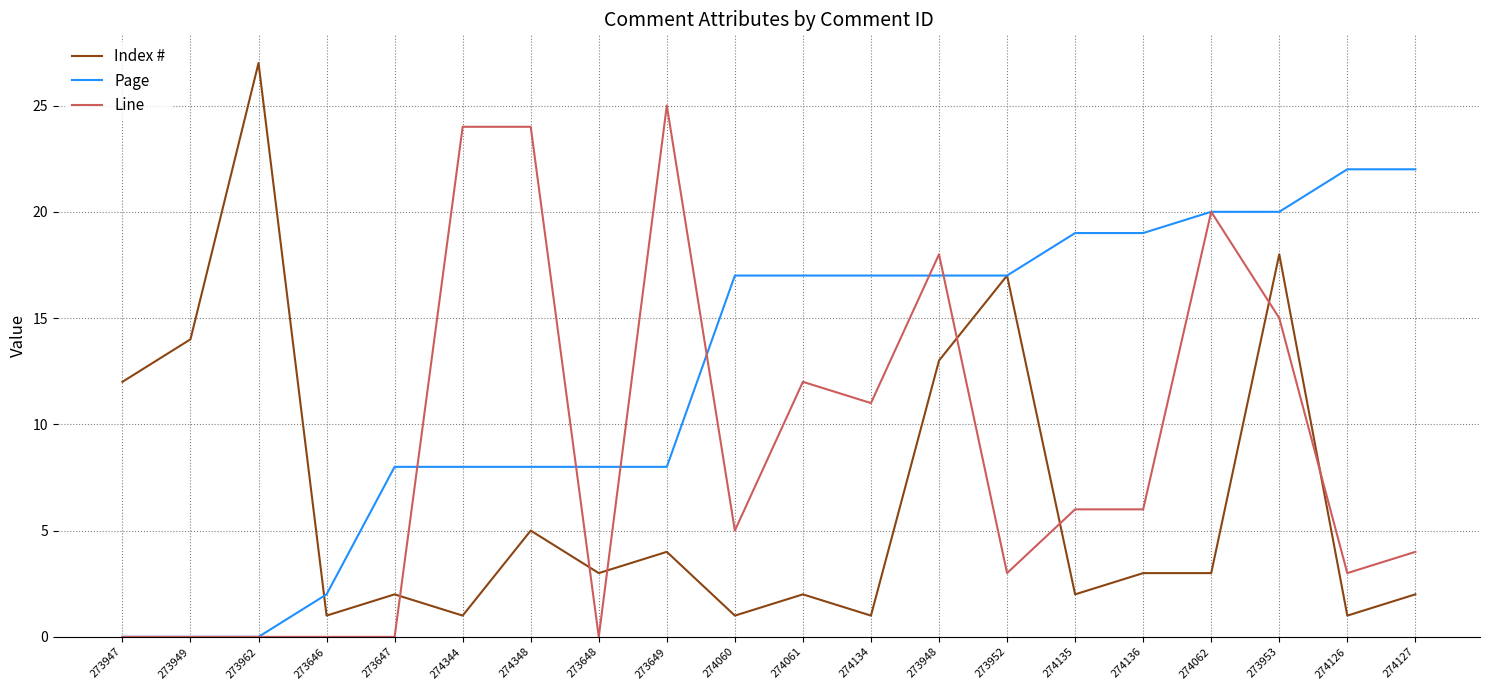

Which category has the highest value across all series?

273962